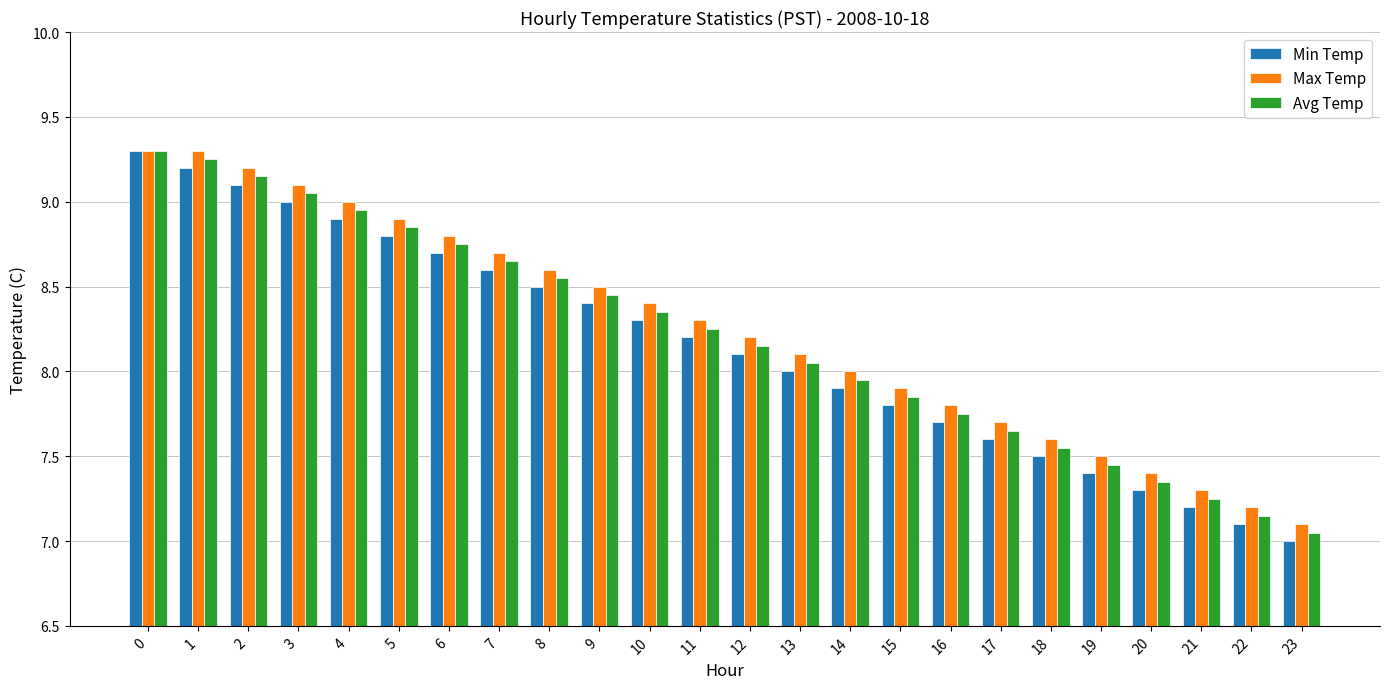

List the labels in order of Min Temp value, largest first.

0, 1, 2, 3, 4, 5, 6, 7, 8, 9, 10, 11, 12, 13, 14, 15, 16, 17, 18, 19, 20, 21, 22, 23